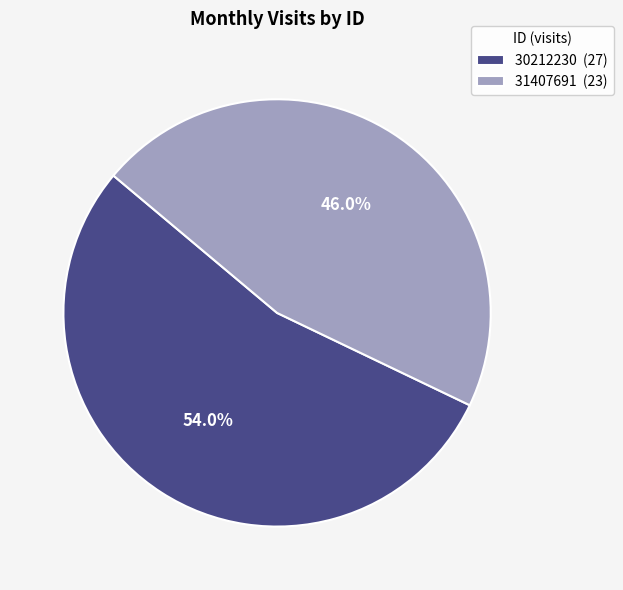

What is the total percentage of 30212230 and 31407691?

100.0%